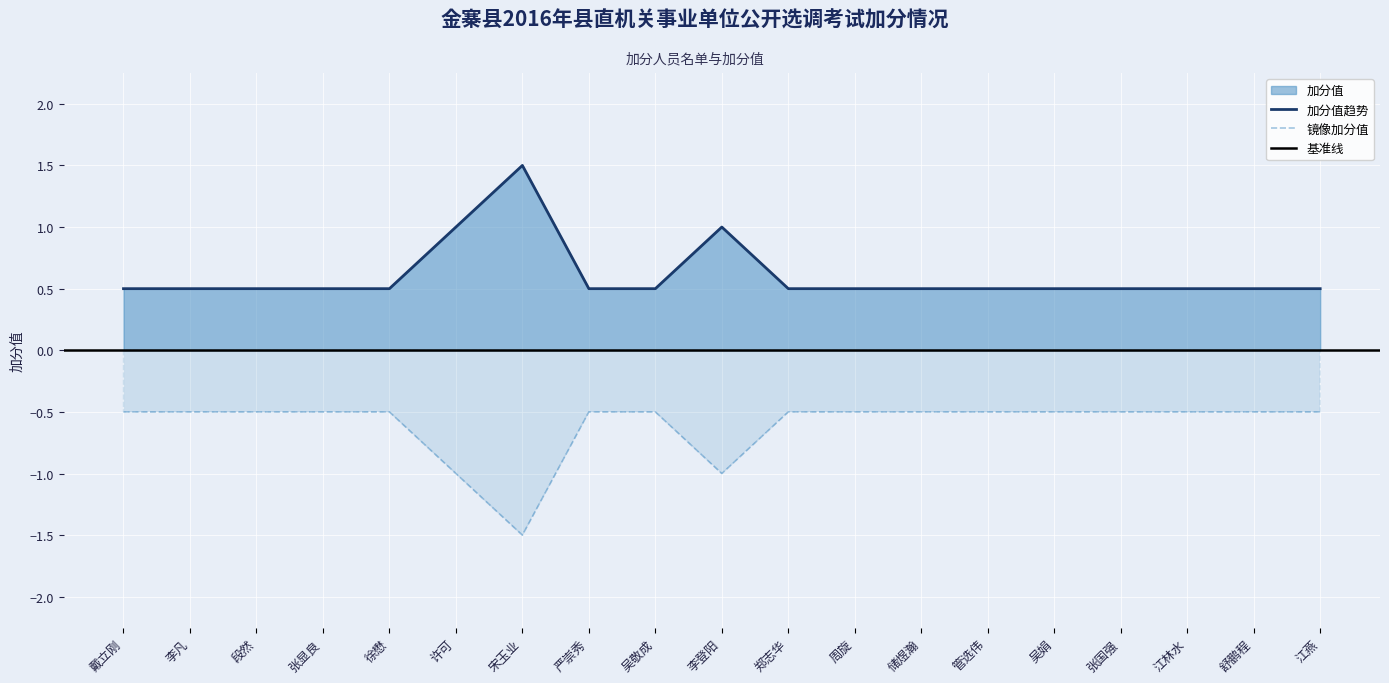

What is the difference between the maximum and minimum values?

1.0